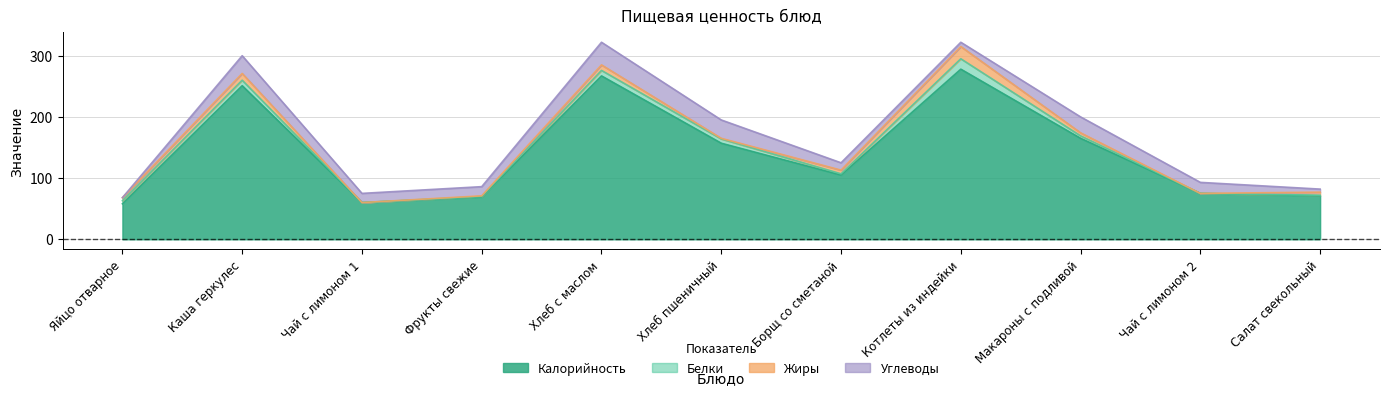

Is the value of Калорийность at Фрукты свежие greater than the value of Жиры at Хлеб с маслом?

Yes